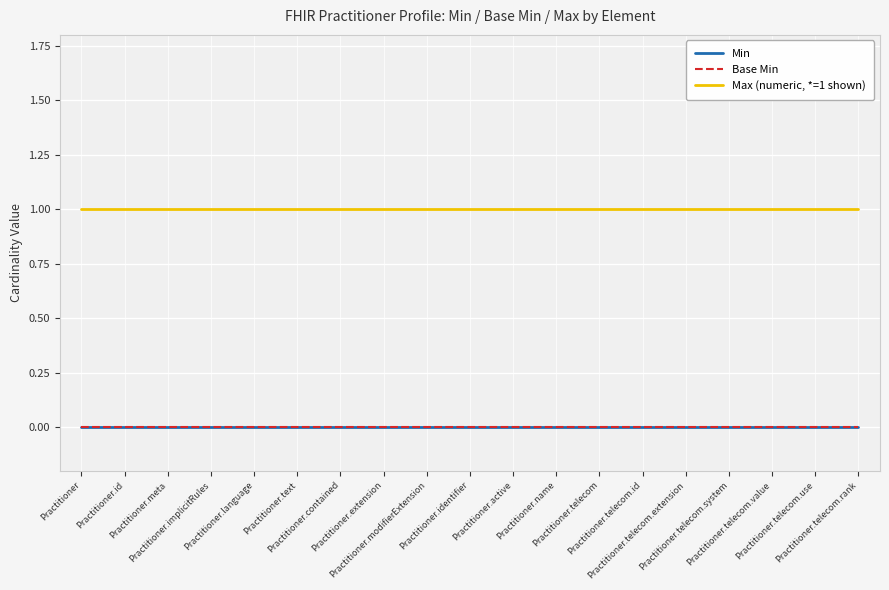

Does the chart display data point markers on the line(s)?

No